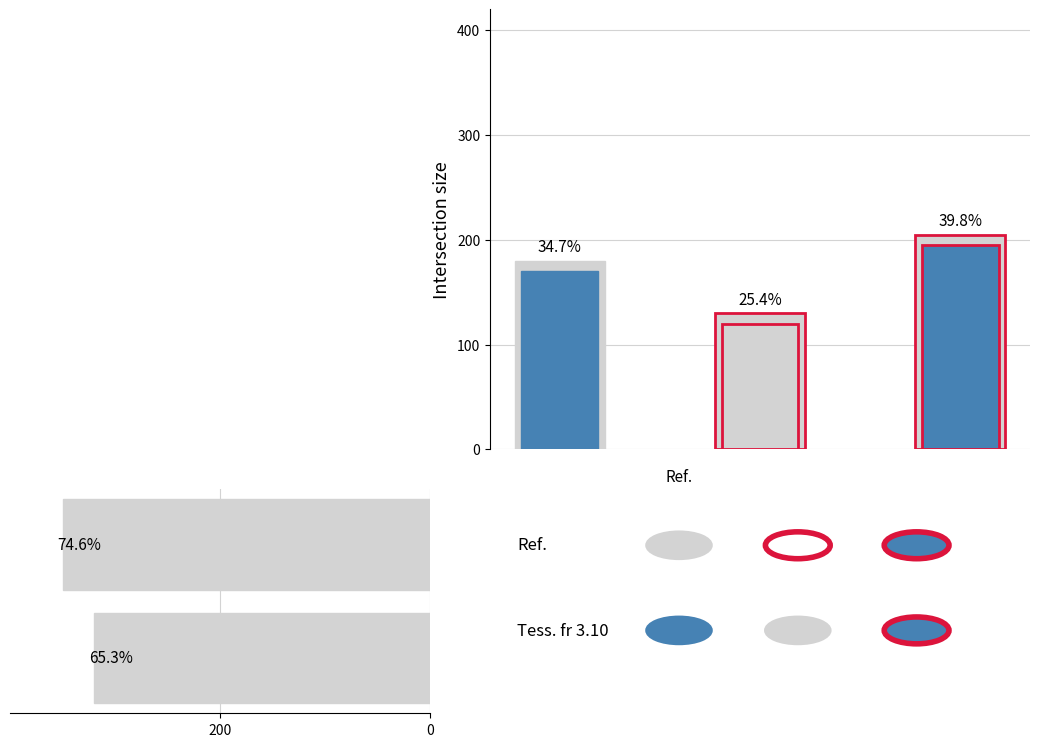

Reading right to left, list all the values displayed in this chart.

350	320